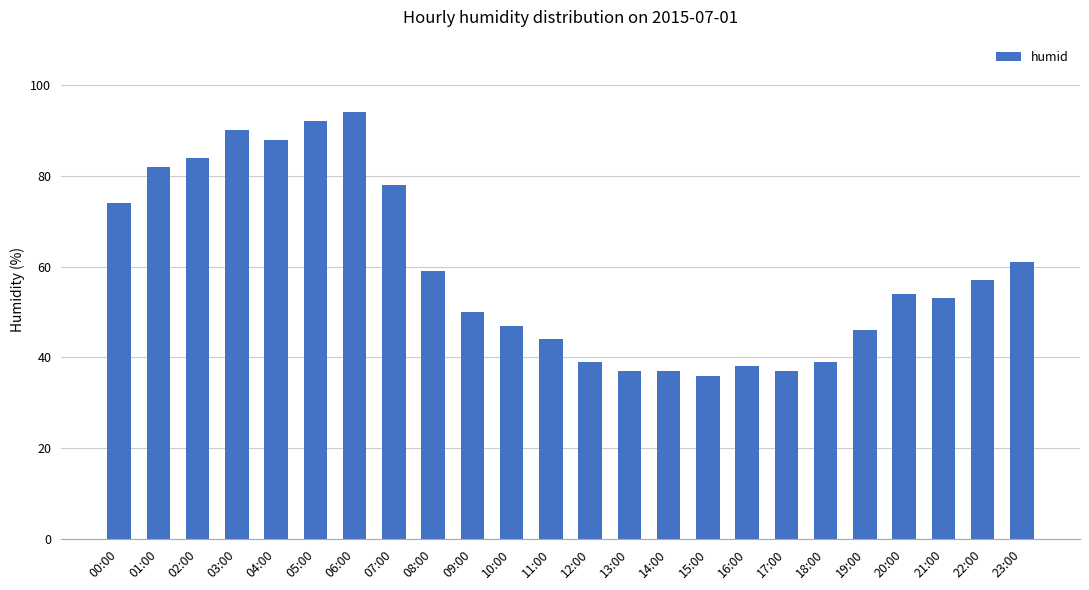

Which label corresponds to the largest value in the chart?

06:00